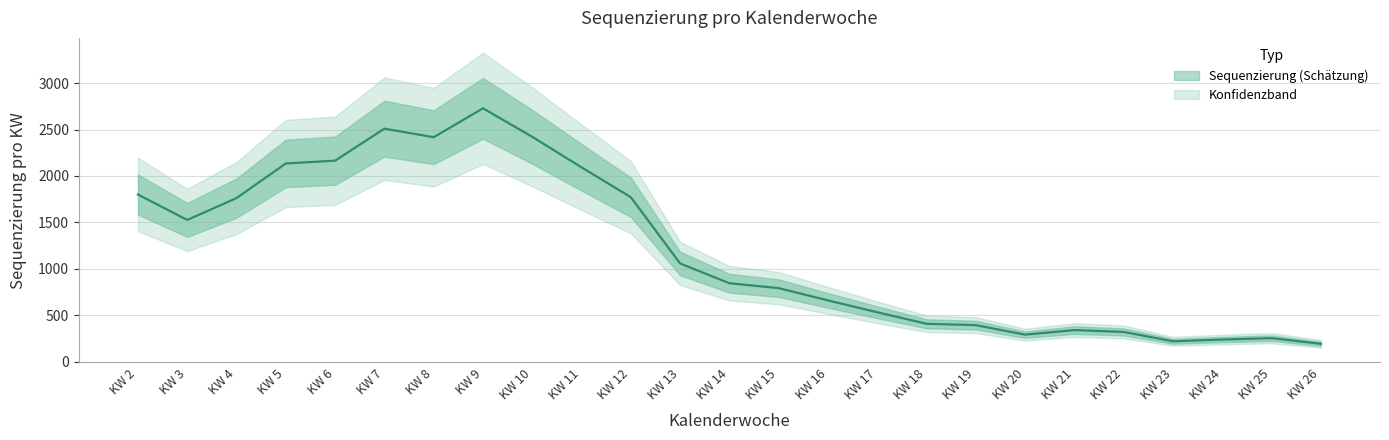

The value at KW 11 is 2093. True or false?

True